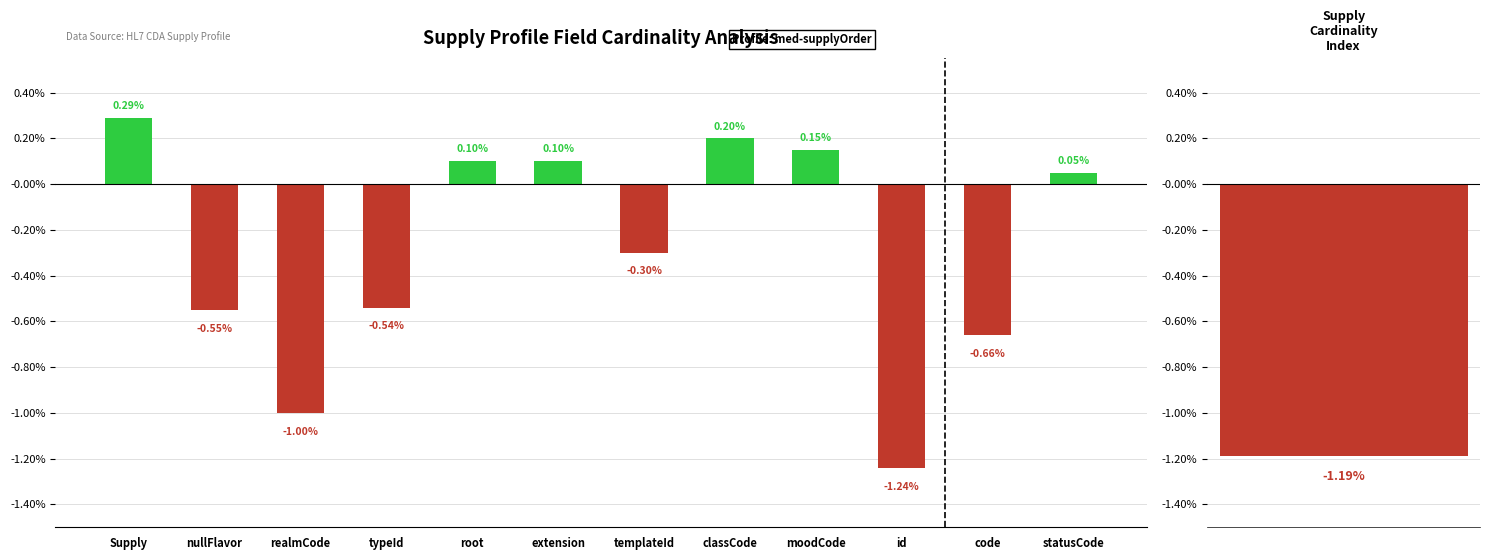

At which label does the data first exceed 0?

Supply